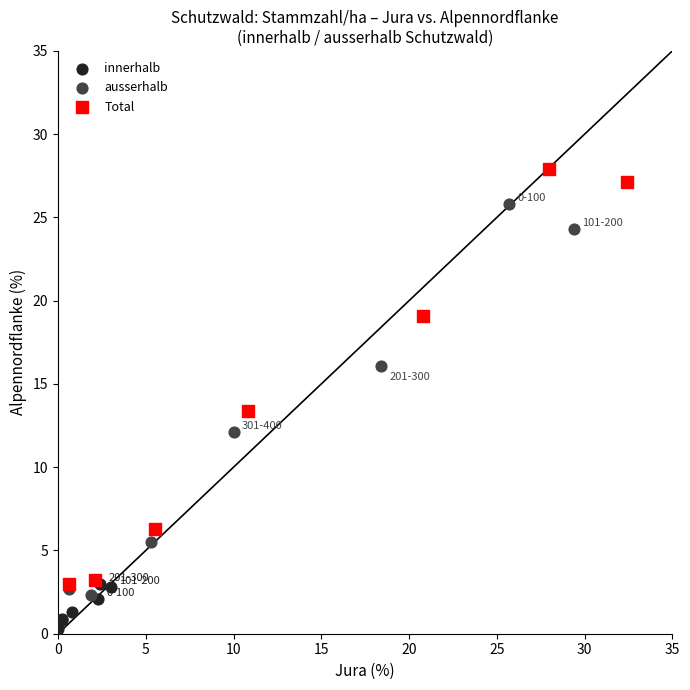

Which series contains the lowest Y value?

innerhalb